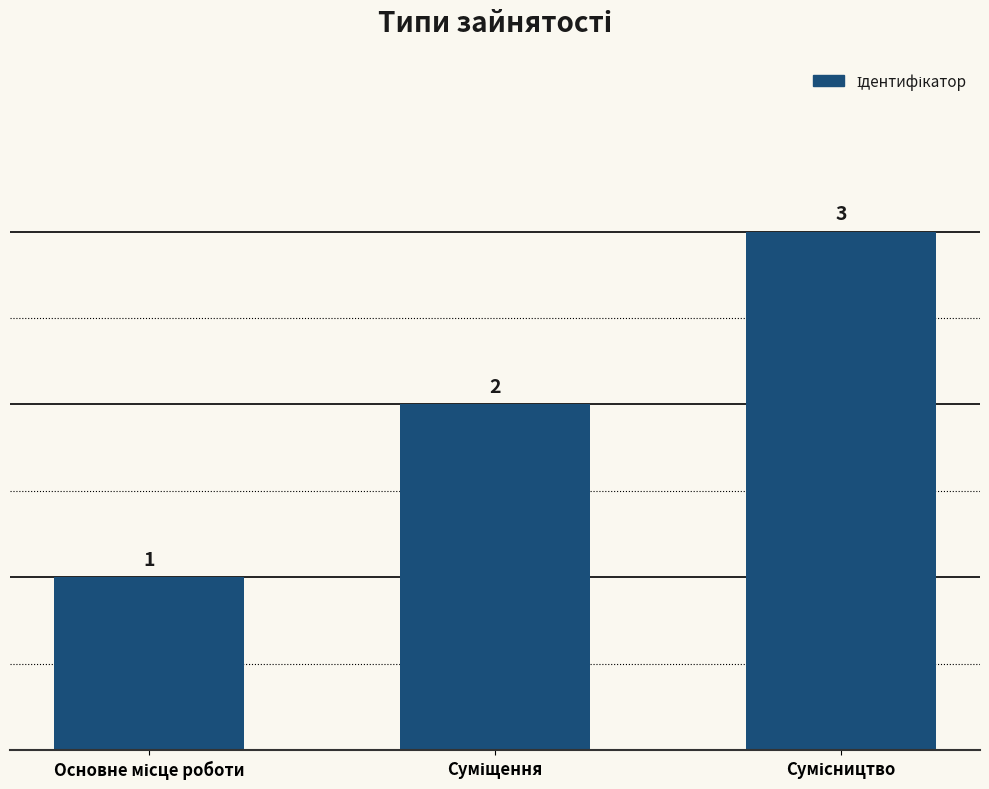

Count the values in the range 1 to 3.

3